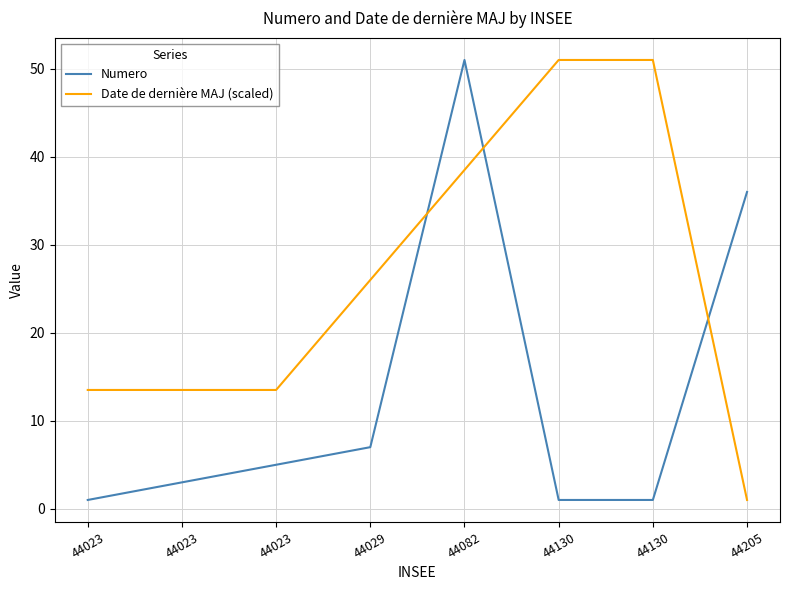

What are all the series names shown in the legend?

Numero, Date de dernière MAJ (scaled)